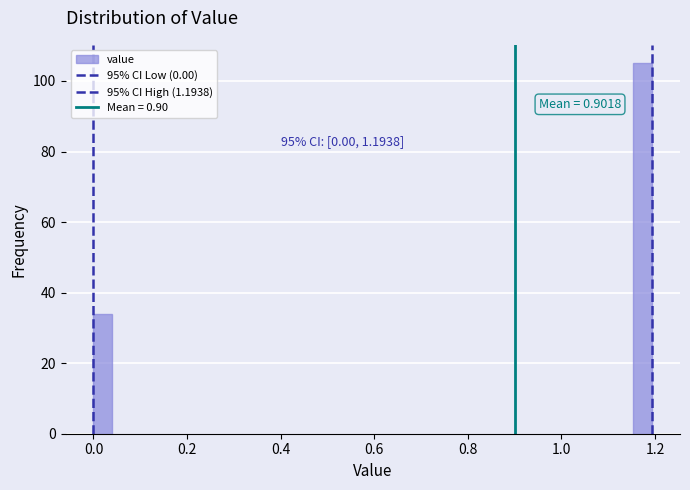

Around what value on the x-axis is the tallest bar? Give the approximate position of its centre, as read against the axis.

1.18